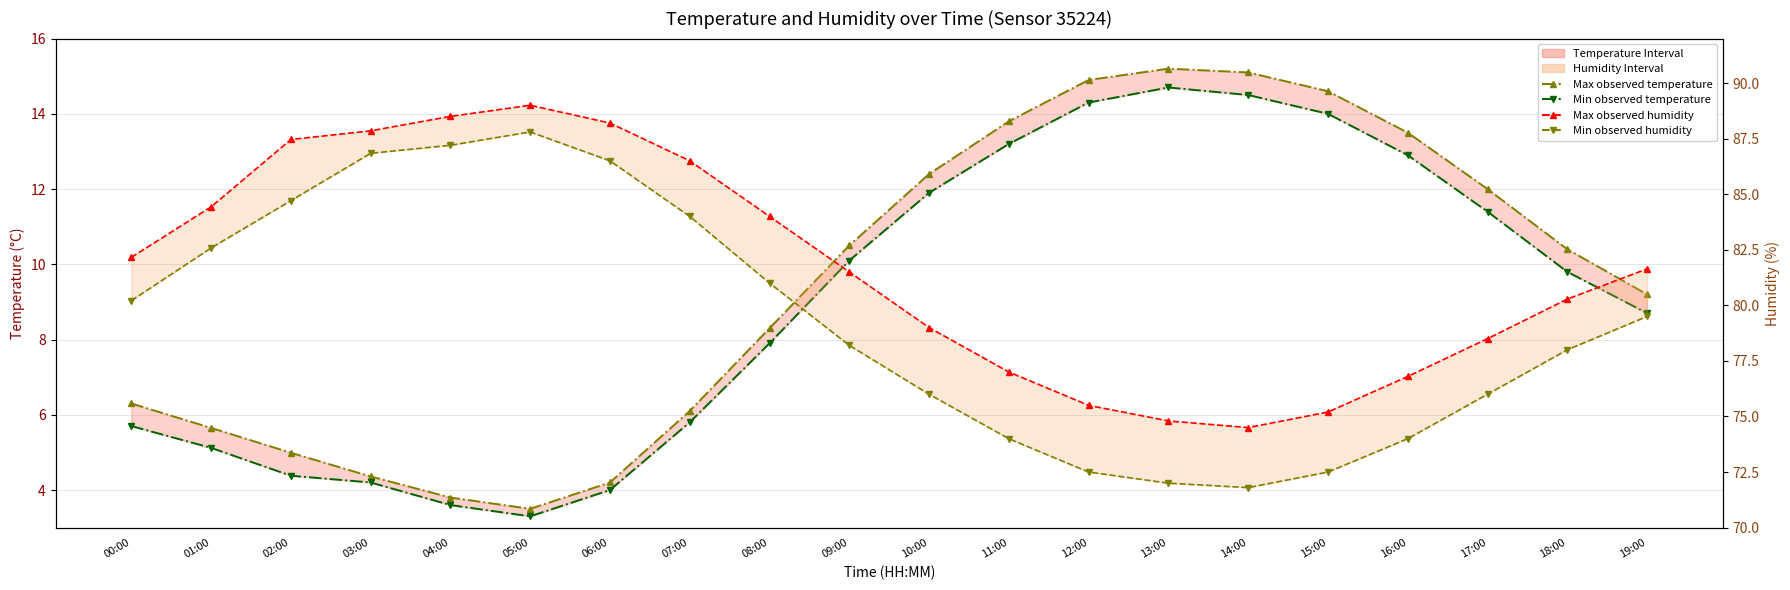

How many data points in Max observed temperature are less than 10?

10